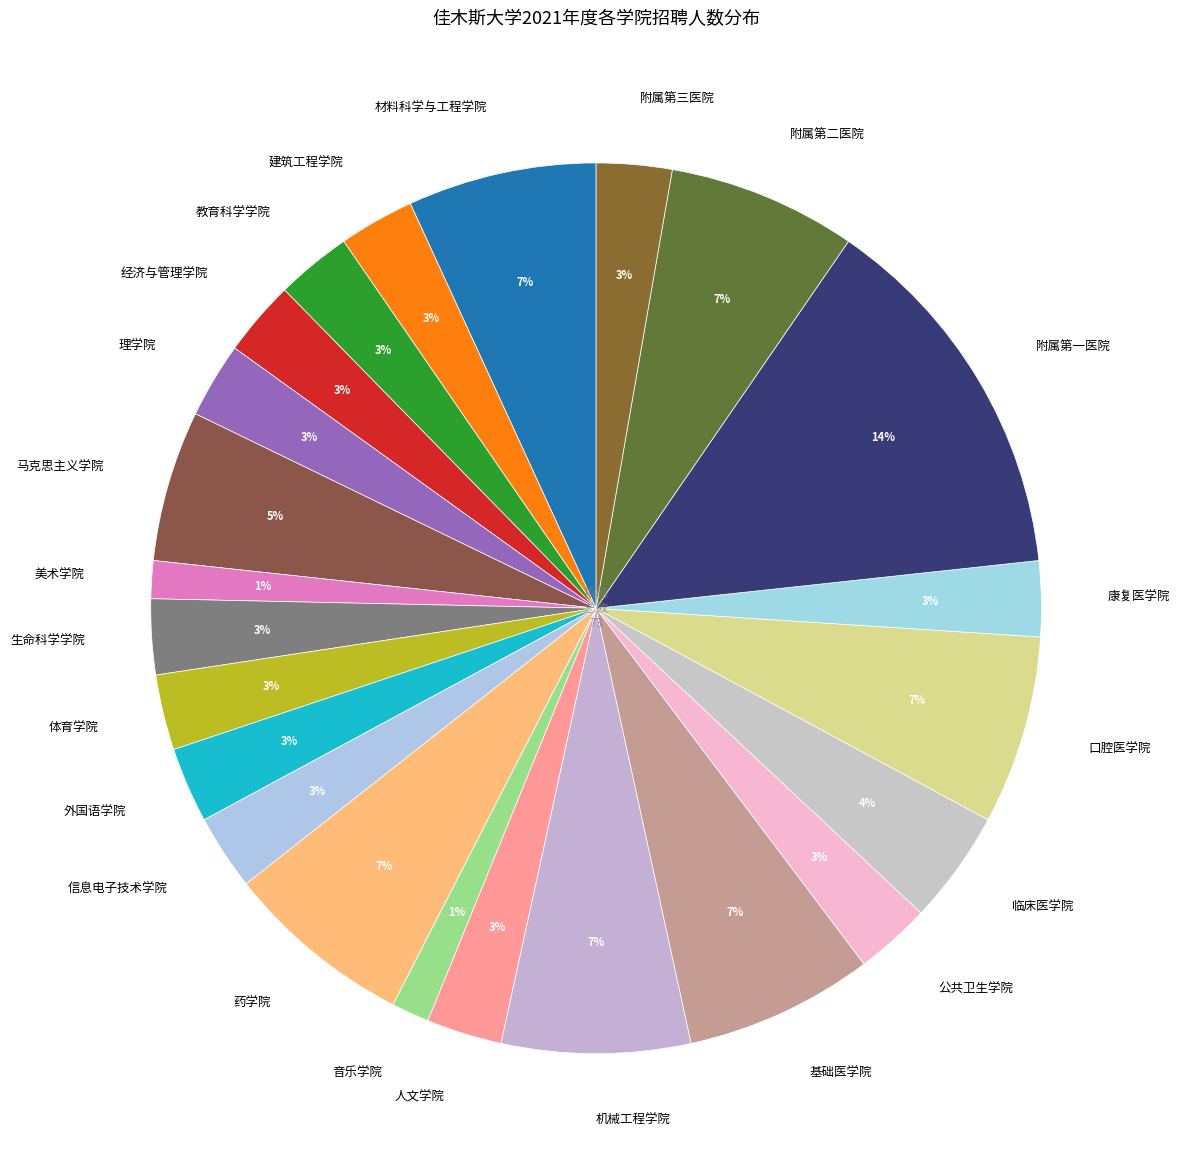

Which slice is the largest?

附属第一医院